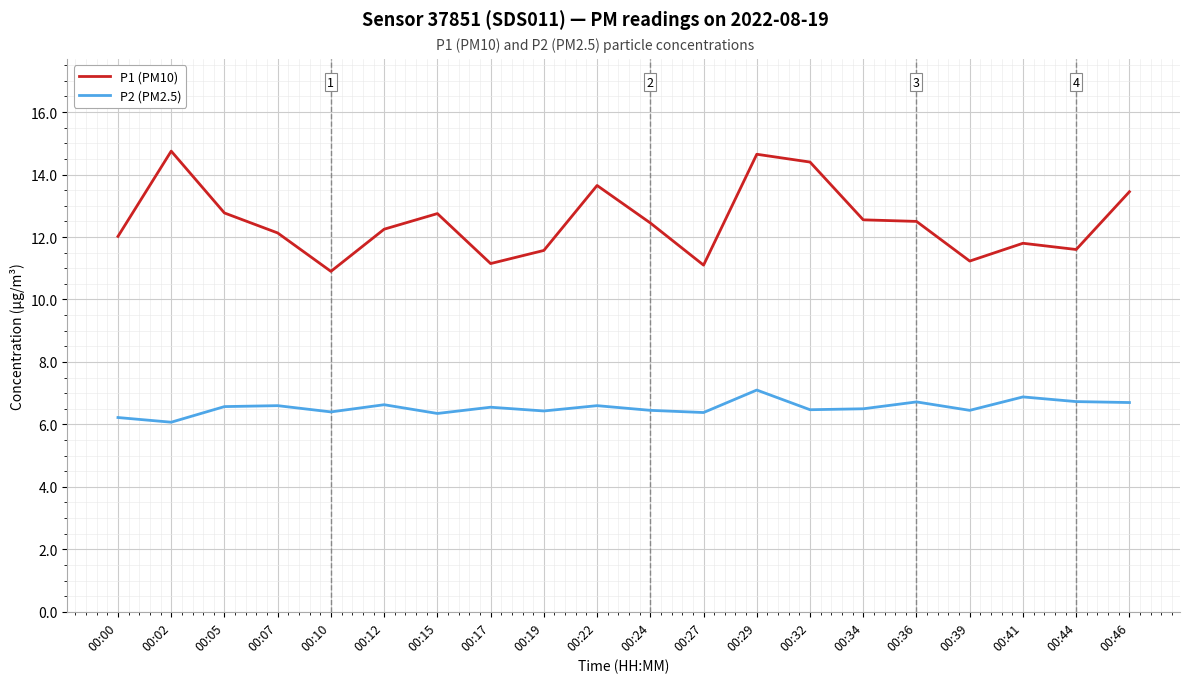

List the series in order of their overall mean, highest first.

P1 (PM10), P2 (PM2.5)